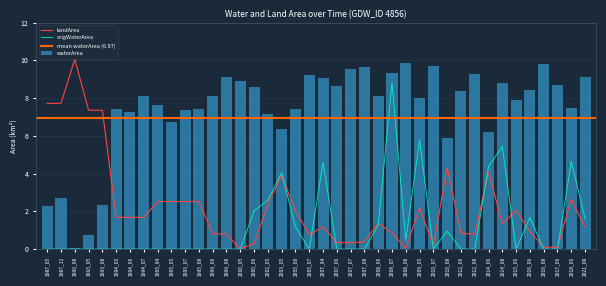

At how many categories does at least one series exceed 0?

40